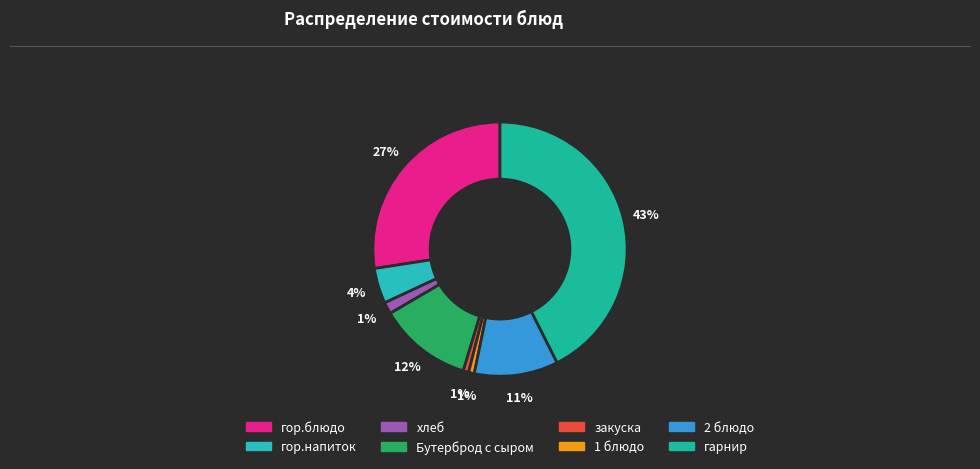

Which slice is the largest?

гарнир